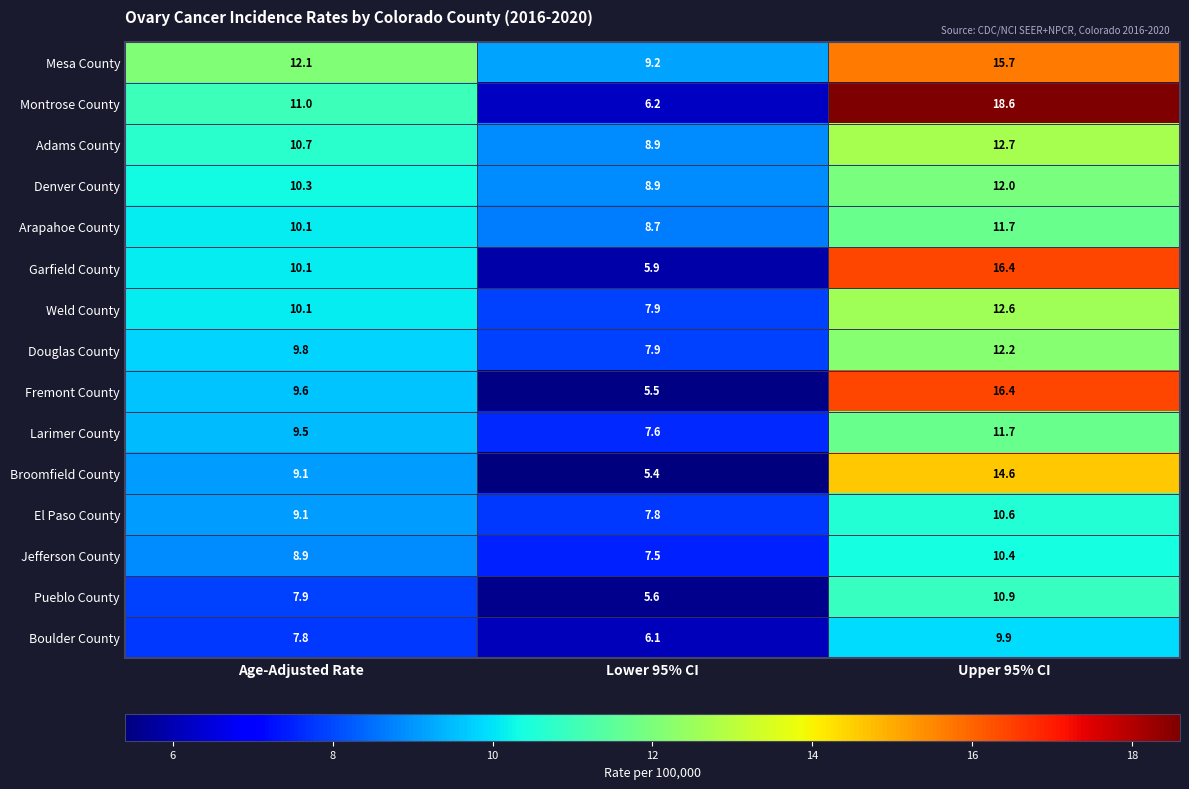

What is the difference between the maximum and second lowest values in the Boulder County series?

2.1